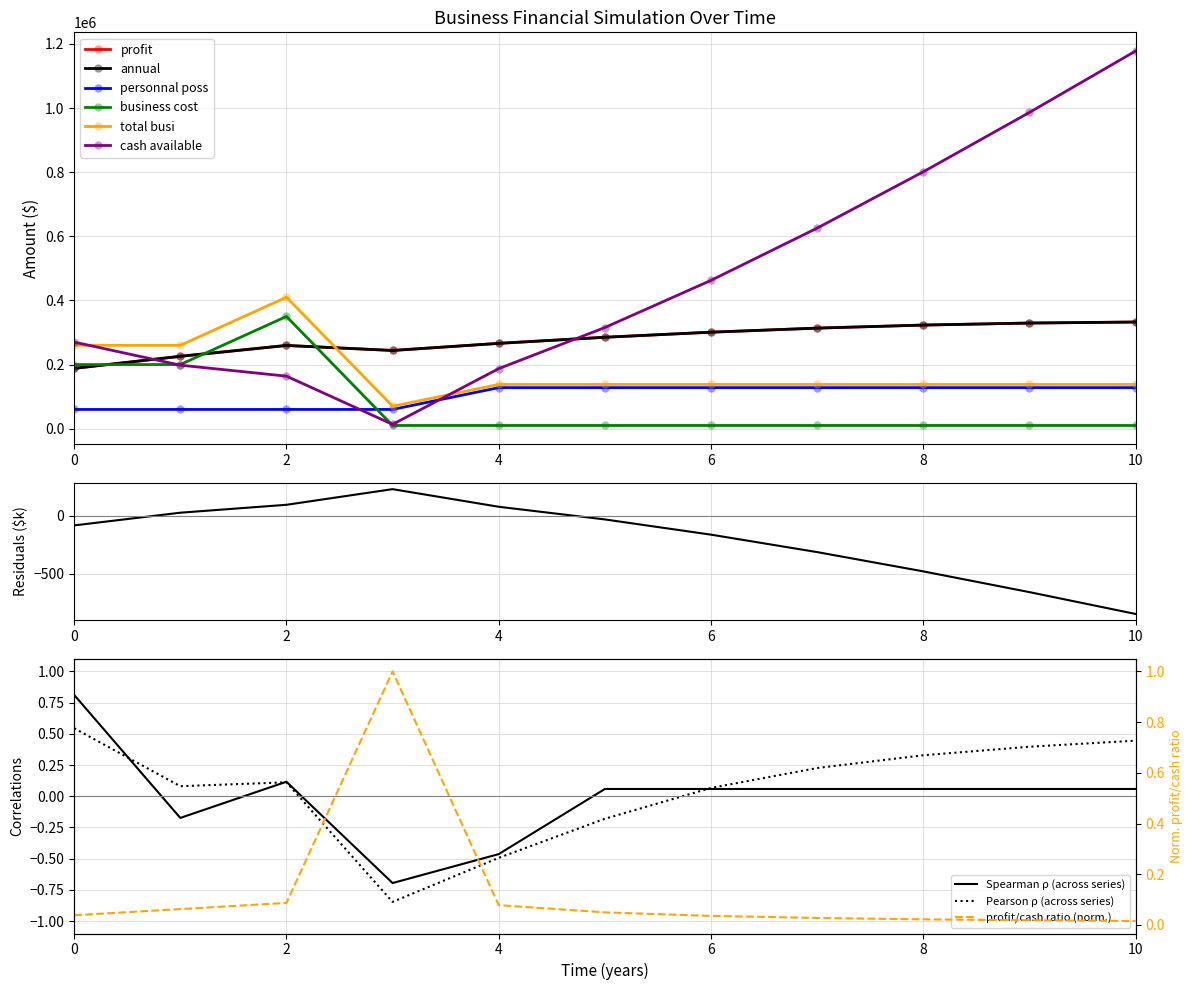

What is the value of the business cost point at the 1st from the left?

200000